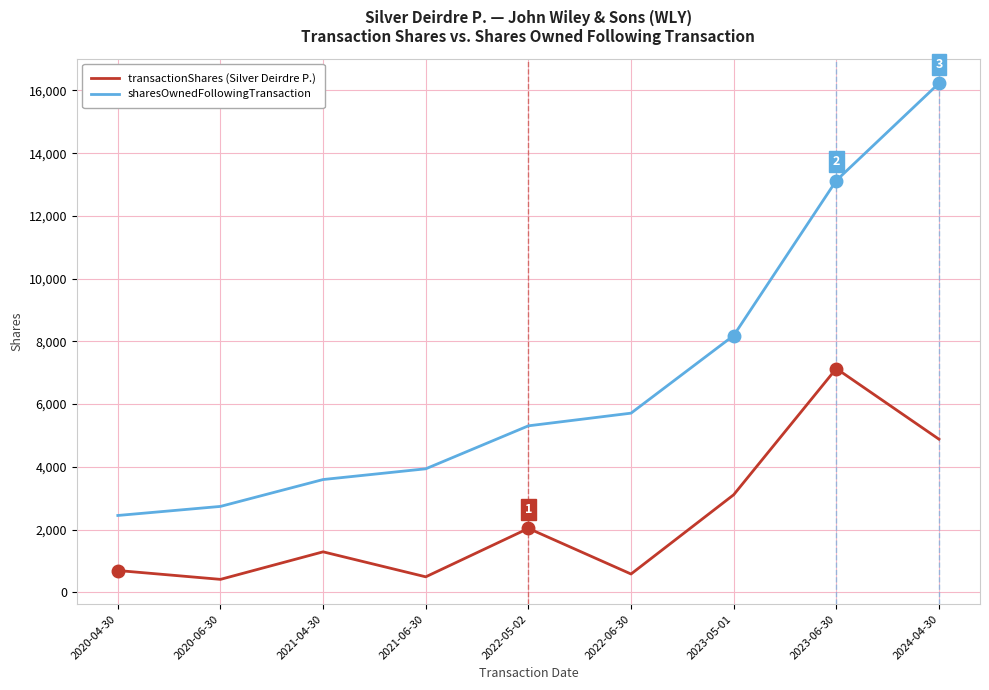

What is the maximum value shown in the chart?

16228